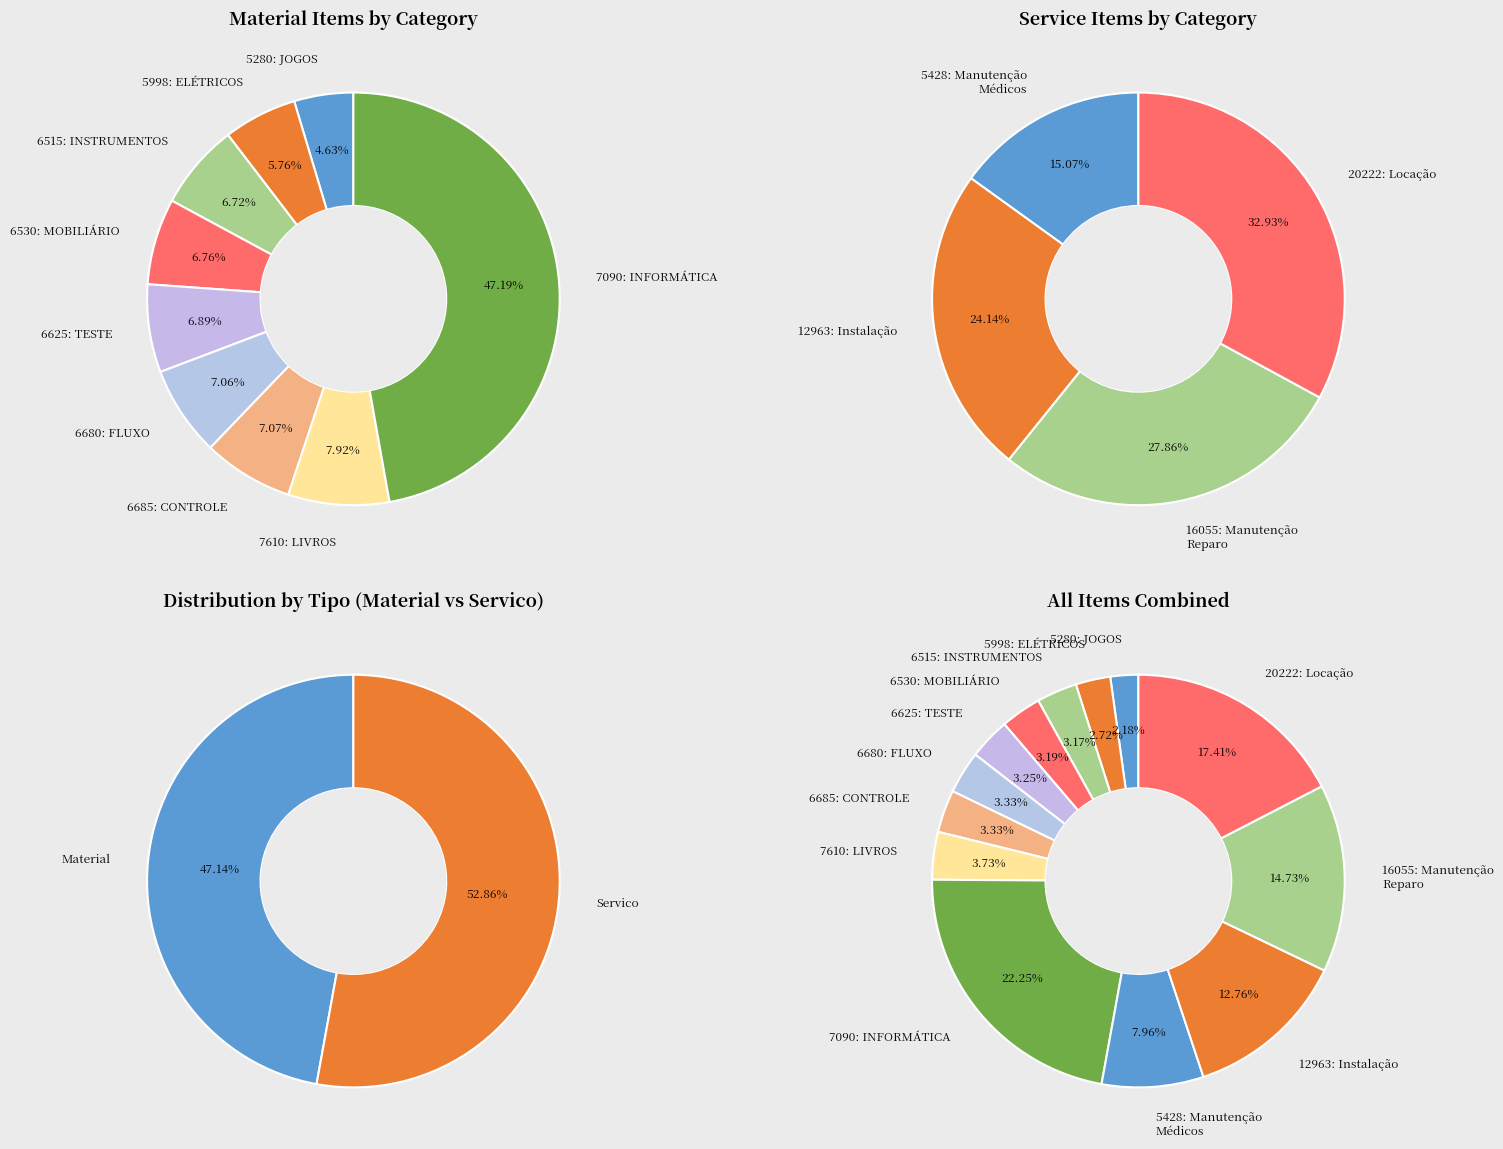

Count the number of slices in the pie.

13